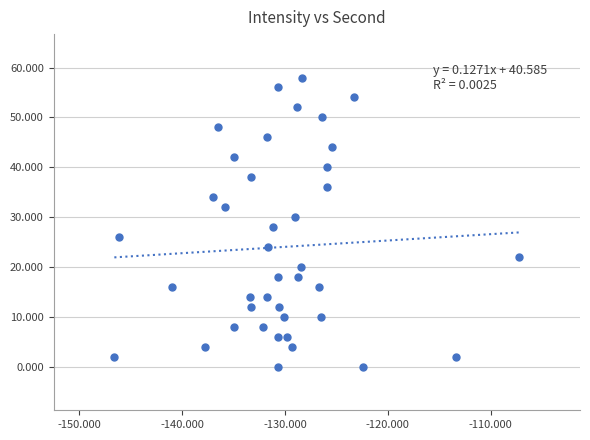

What is the range of Y values (max minus min)?

58